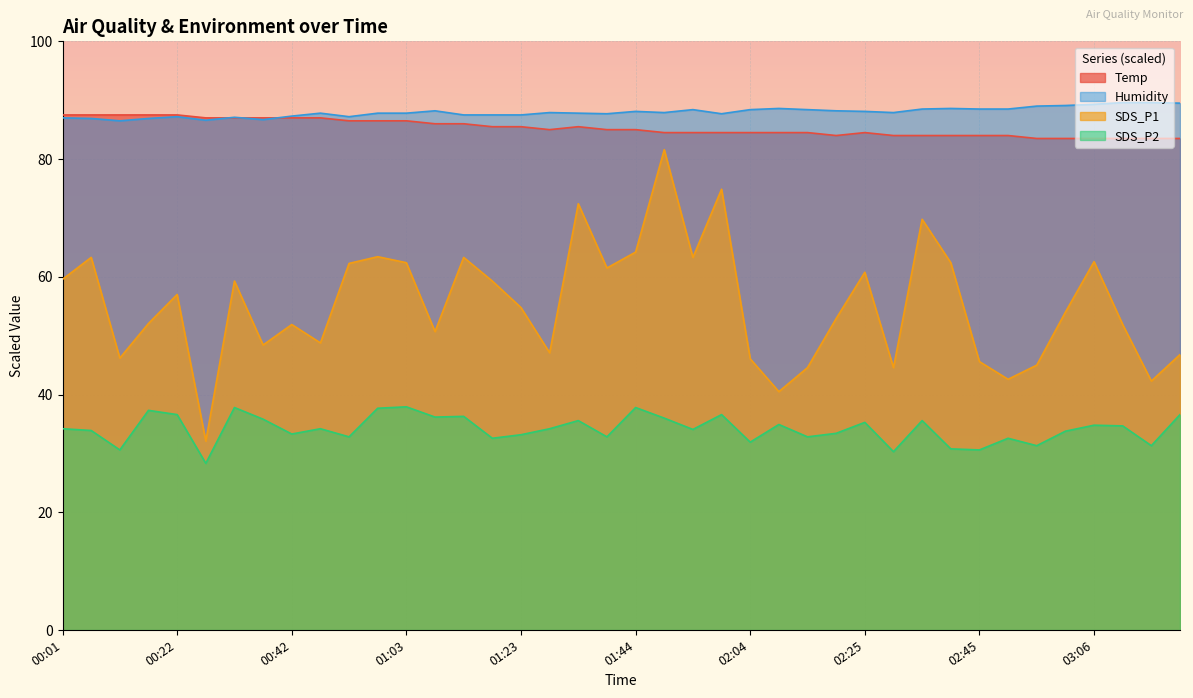

Reading right to left, list all the values displayed in this chart.

Temp: 83.5	83.5	83.5	83.5	83.5	83.5	84.0	84.0	84.0	84.0	84.0	84.5	84.0	84.5	84.5	84.5	84.5	84.5	84.5	85.0	85.0	85.5	85.0	85.5	85.5	86.0	86.0	86.5	86.5	86.5	87.0	87.0	87.0	87.0	87.0	87.5	87.5	87.5	87.5	87.5
Humidity: 89.5	89.6	89.6	89.3	89.1	89.0	88.5	88.5	88.6	88.5	87.9	88.1	88.2	88.4	88.6	88.4	87.7	88.4	87.9	88.1	87.7	87.8	87.9	87.5	87.5	87.5	88.2	87.8	87.8	87.2	87.8	87.3	86.7	87.1	86.6	87.2	86.9	86.5	86.9	87.0
SDS_P1: 46.8	42.3	51.9	62.6	54.0	45.0	42.6	45.6	62.4	69.8	44.6	60.8	52.9	44.6	40.5	46.1	74.9	63.3	81.6	64.2	61.5	72.4	47.1	54.8	59.3	63.3	50.7	62.4	63.4	62.3	48.8	51.9	48.4	59.3	32.1	57.0	52.1	46.2	63.3	59.6
SDS_P2: 36.6	31.3	34.7	34.8	33.8	31.3	32.6	30.6	30.8	35.6	30.3	35.3	33.4	32.8	34.9	31.9	36.6	34.1	36.0	37.8	32.8	35.6	34.2	33.2	32.6	36.3	36.2	37.9	37.7	32.8	34.2	33.3	35.8	37.8	28.3	36.6	37.3	30.6	33.9	34.2